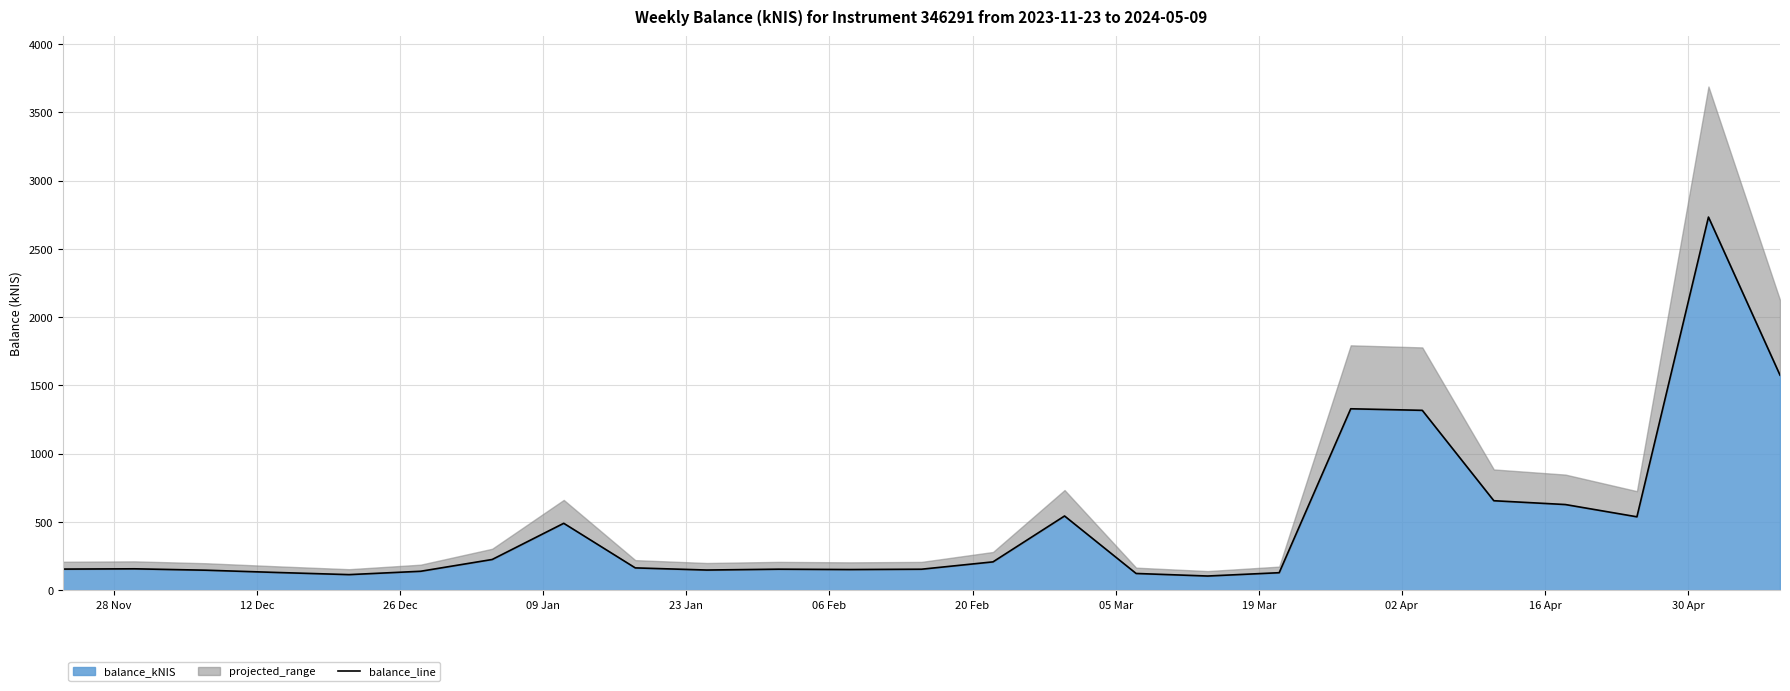

Count the number of categories in the chart.

25